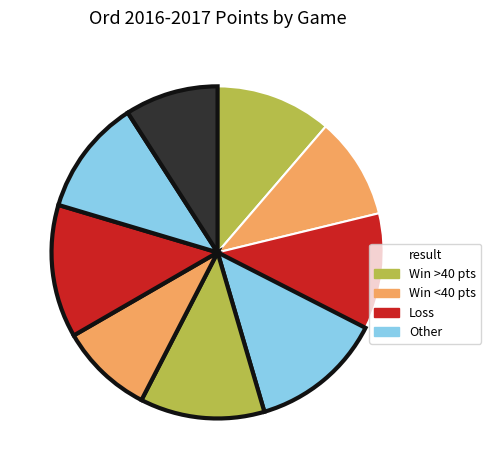

How many segments does this pie chart have?

9